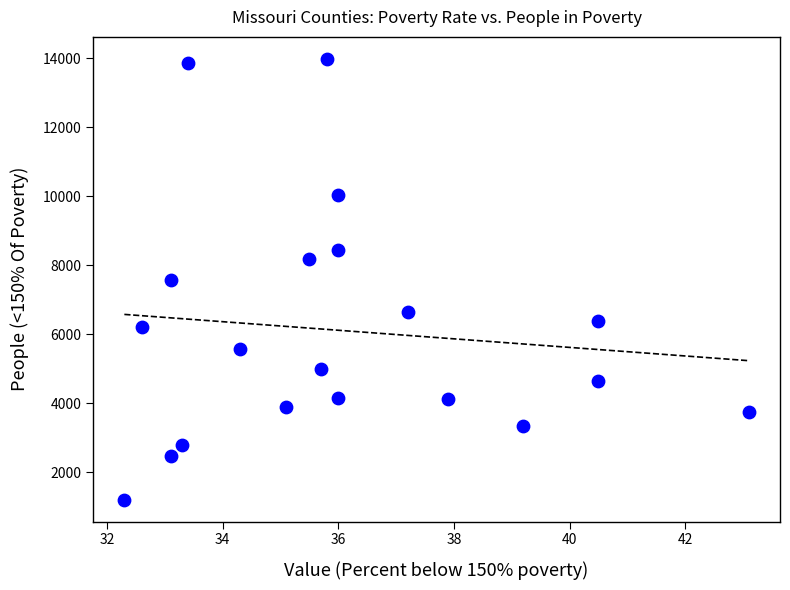

What is the range of Y values (max minus min)?

12776